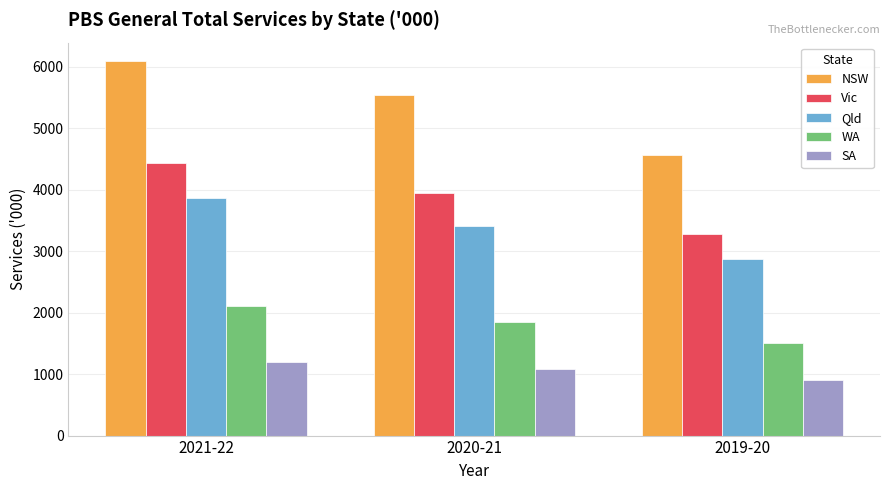

Is the value of Qld at 2019-20 greater than the value of WA at 2021-22?

Yes